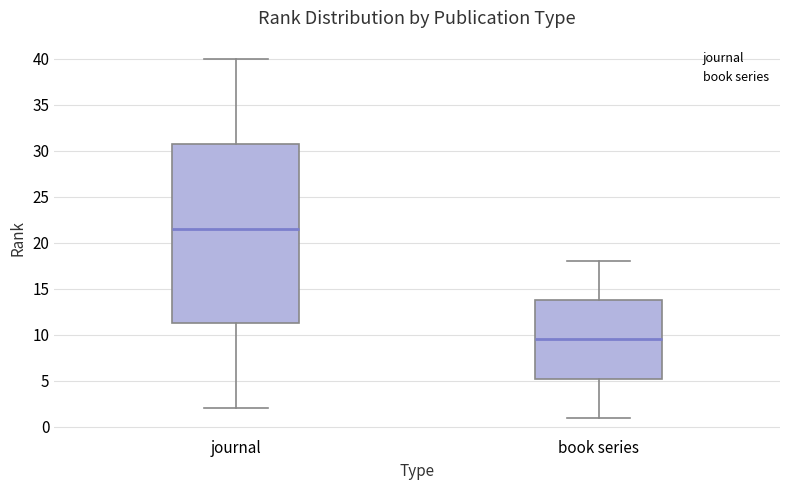

Where is the lower edge of the box for book series on the y-axis? The values are not printed on the chart, so give them approximately, as read against the axis.

5.5